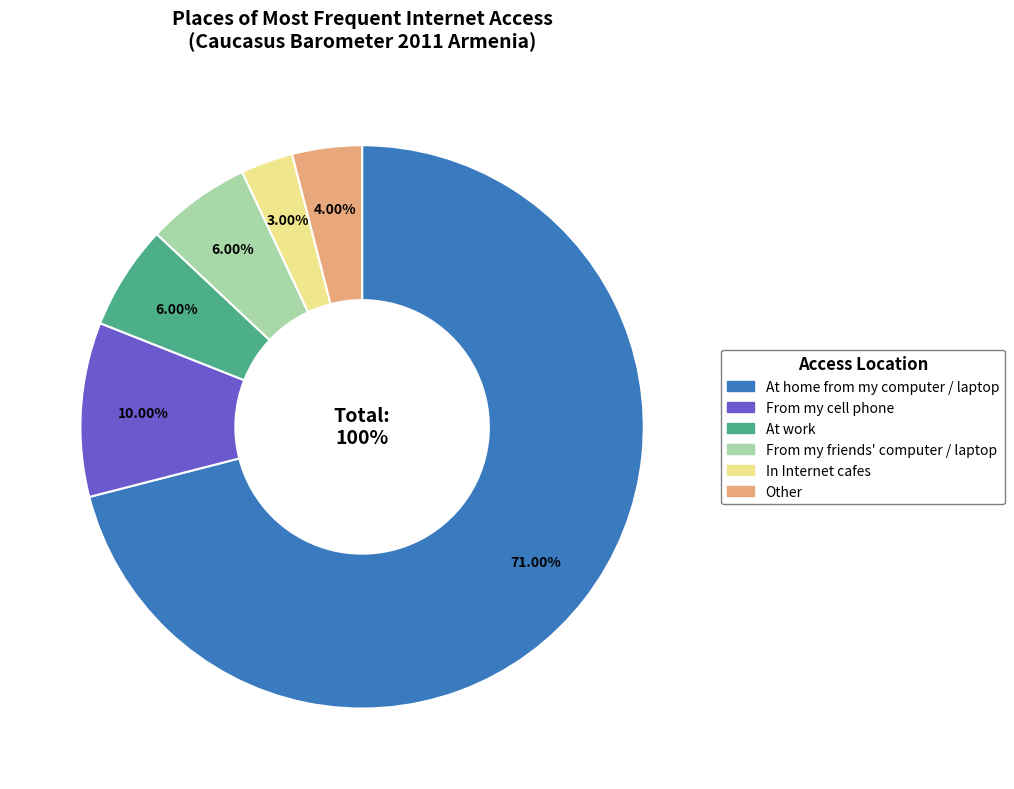

Is it true that In Internet cafes is 12% of the pie?

False